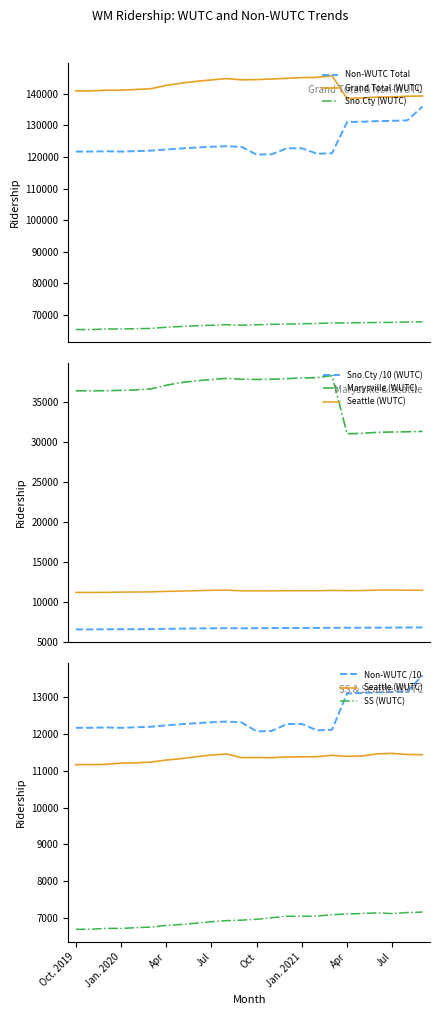

The value of SS (WUTC) at Feb is 11824.5. True or false?

False